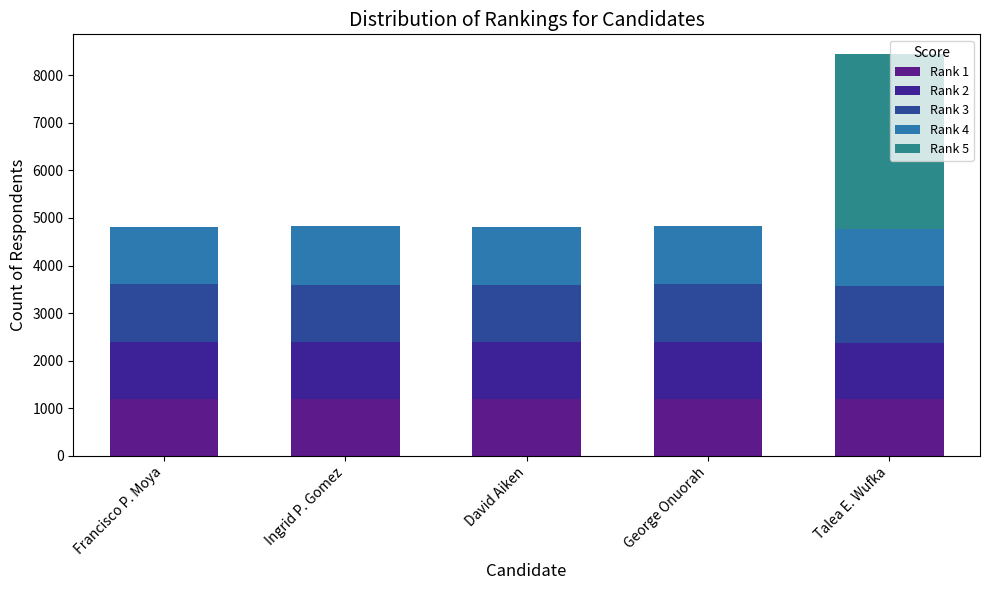

At how many categories does at least one series exceed 2415?

1